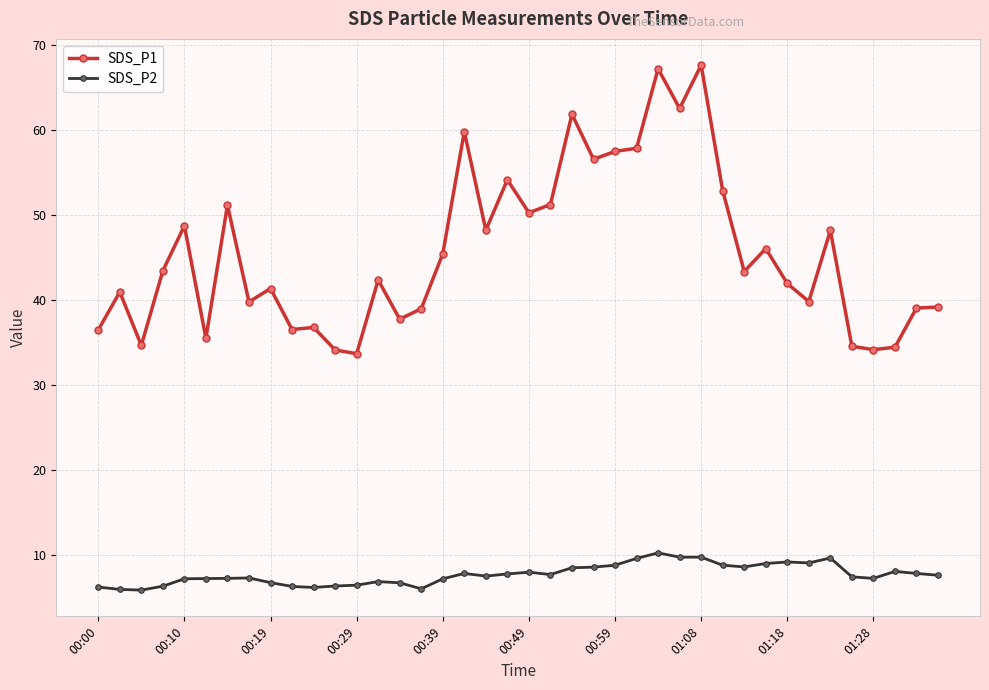

Which series has the largest range (max minus min)?

SDS_P1